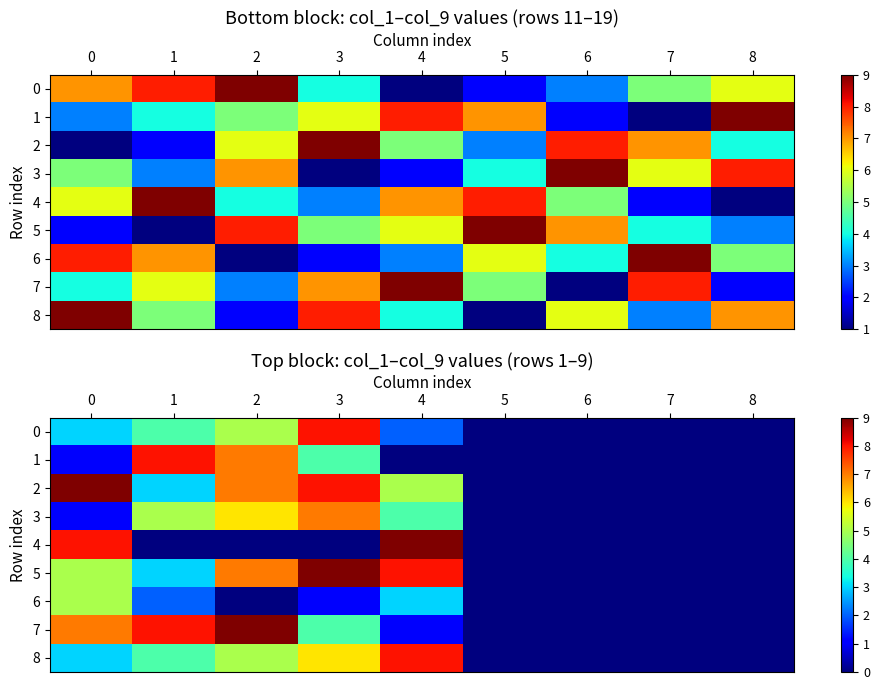

What is the spread (max minus min) of values at 2?

9